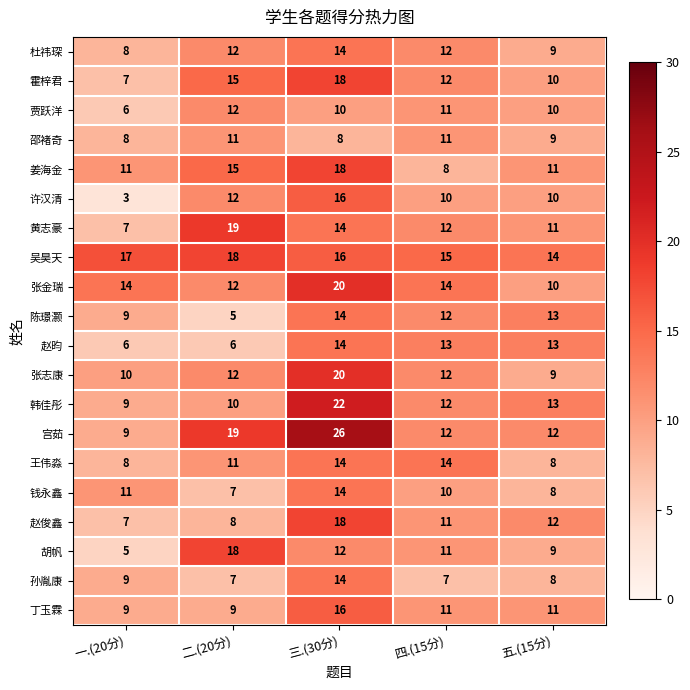

What is the sum of the 胡帆 values at 三.(30分) and 二.(20分)?

30